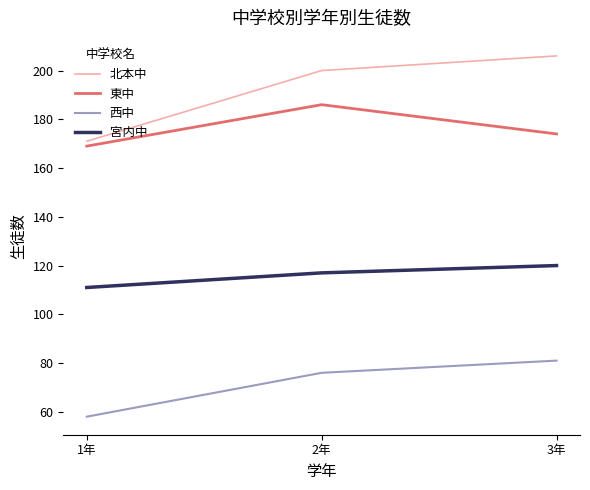

What are all the series names shown in the legend?

北本中, 東中, 西中, 宮内中